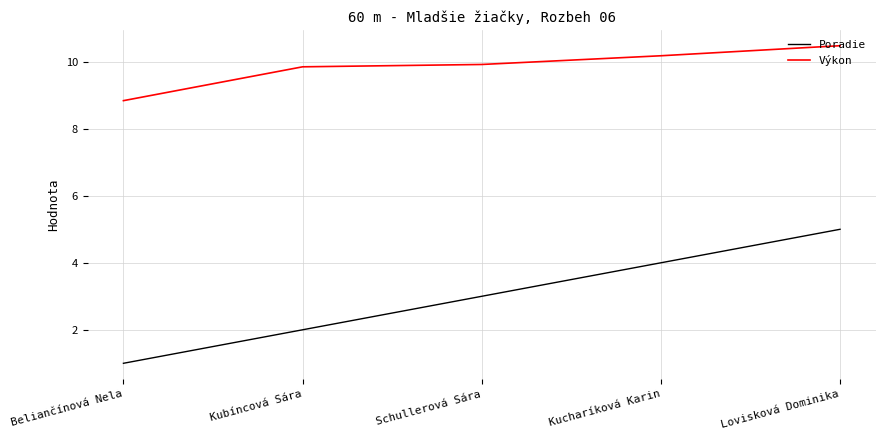

Between Beliančínová Nela and Schullerová Sára, which series saw the biggest shift?

Poradie